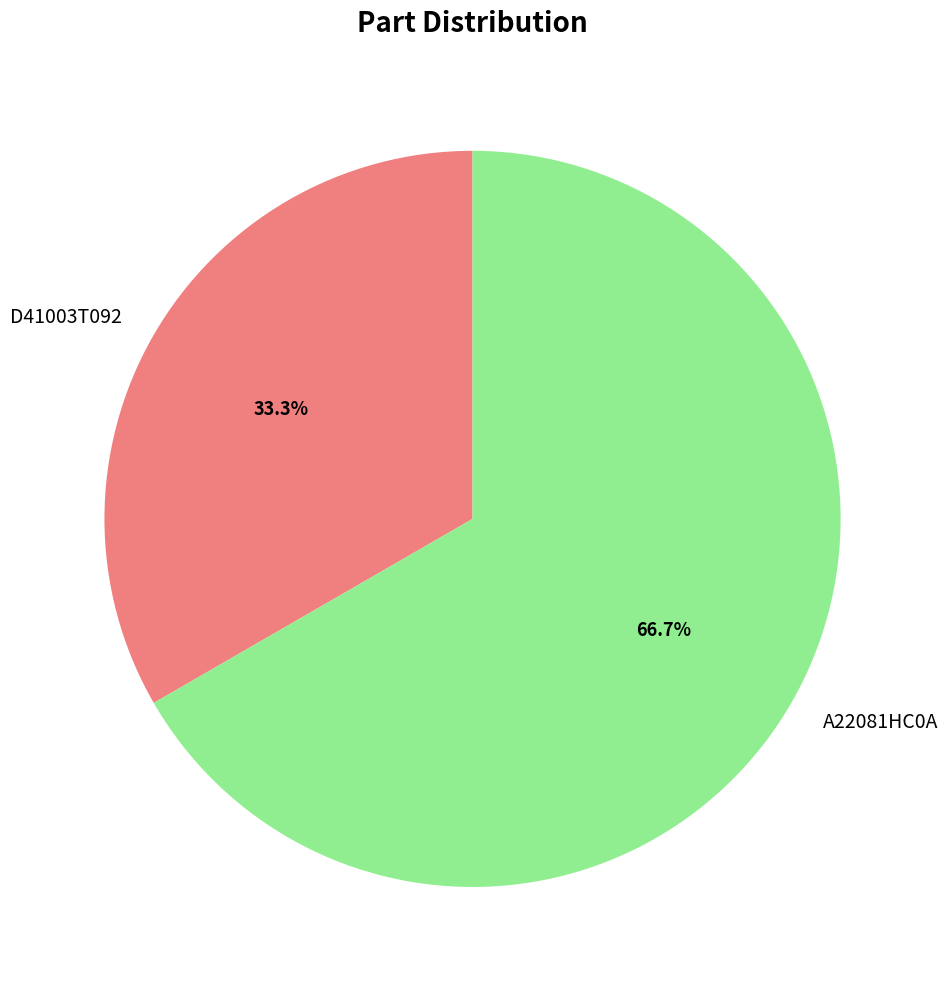

Which category has the biggest portion of the pie?

A22081HC0A